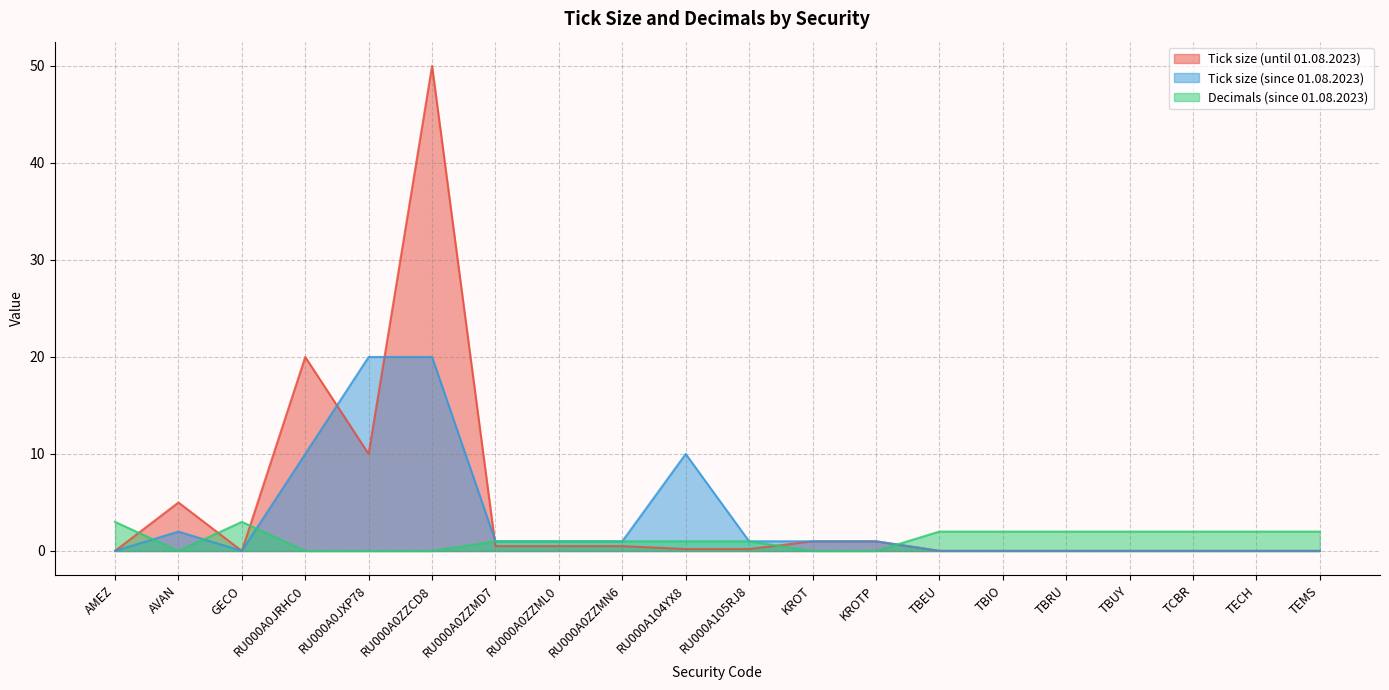

What is the difference between the maximum and minimum values in the Tick size (until 01.08.2023) series?

50.0